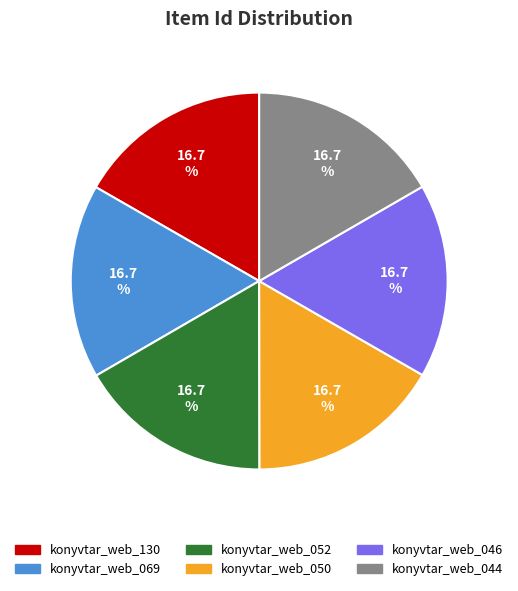

Approximately how many times larger is the value at konyvtar_web_069 compared to konyvtar_web_044?

1.0